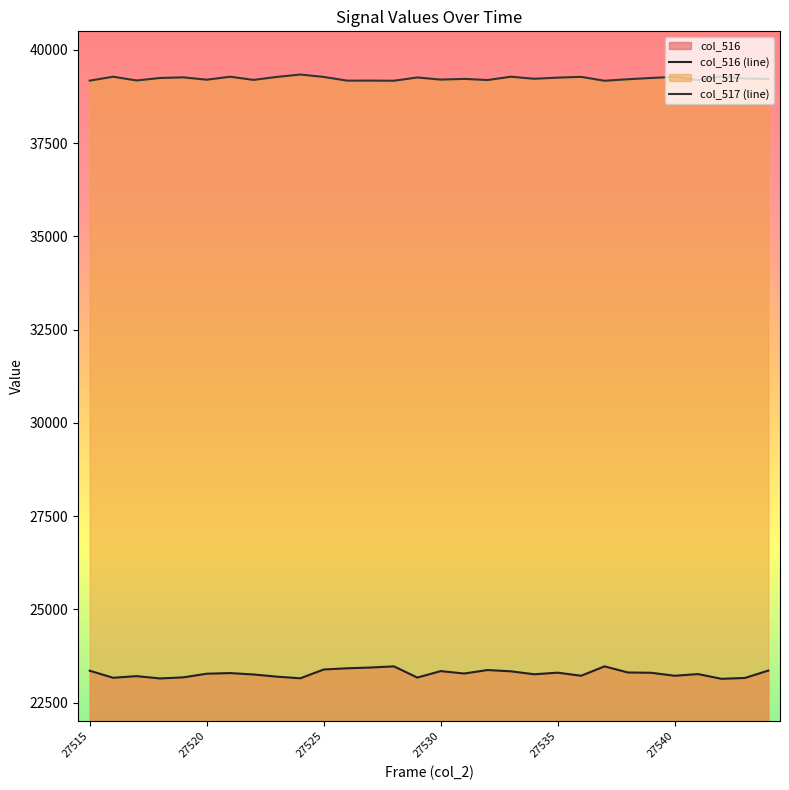

What is the smallest value displayed?

23138